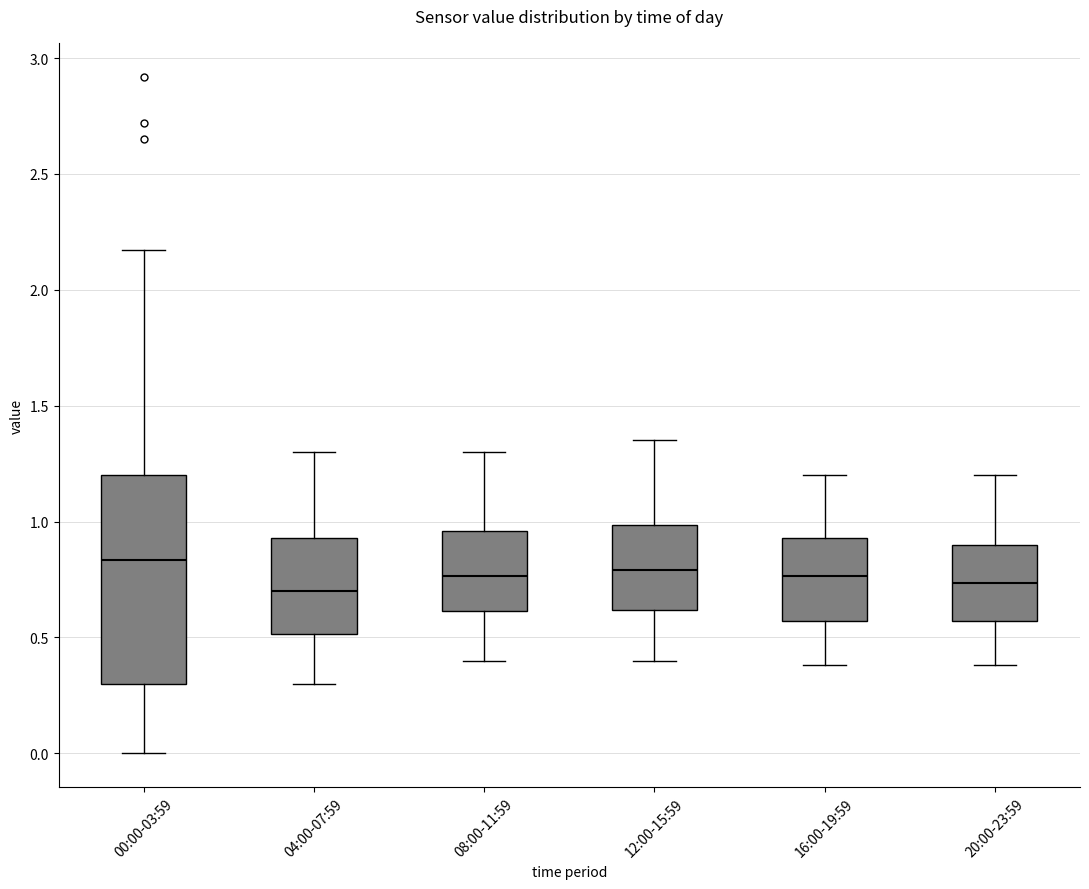

Reading left to right, transcribe this box plot: for each box, give where its median line is, the range the box spans, and where its two whiskers end, as read against the y-axis. The values are not printed on the chart, so give them approximately, as read against the axis.

00:00-03:59: median 0.85, box 0.30 to 1.20, whiskers 0.00 to 2.15
04:00-07:59: median 0.70, box 0.50 to 0.95, whiskers 0.30 to 1.30
08:00-11:59: median 0.75, box 0.60 to 0.95, whiskers 0.40 to 1.30
12:00-15:59: median 0.80, box 0.60 to 1.00, whiskers 0.40 to 1.35
16:00-19:59: median 0.75, box 0.55 to 0.95, whiskers 0.40 to 1.20
20:00-23:59: median 0.75, box 0.55 to 0.90, whiskers 0.40 to 1.20